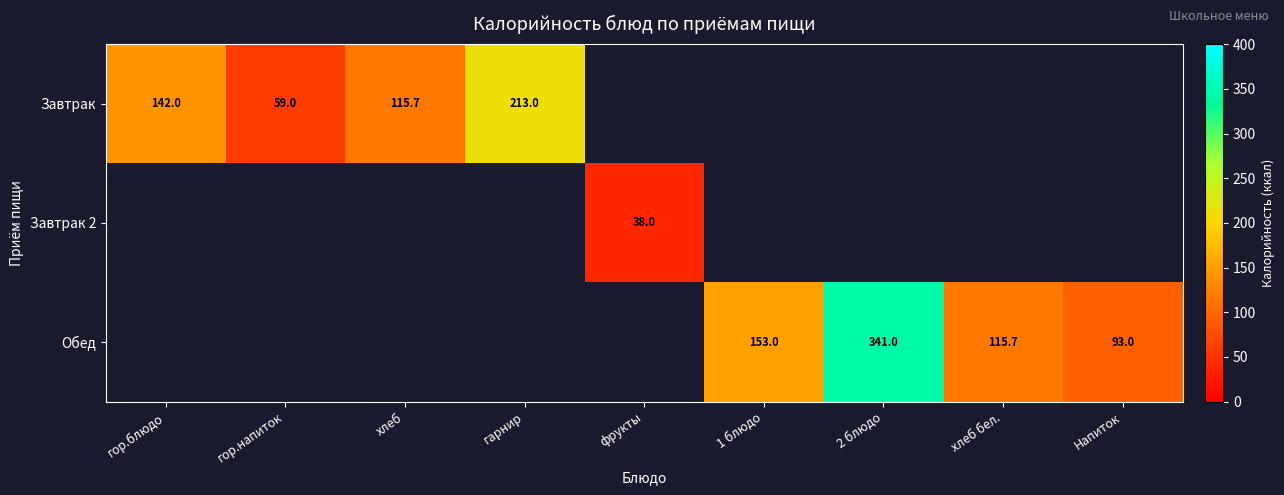

What is the sum of the Обед values at 1 блюдо and Напиток?

246.0